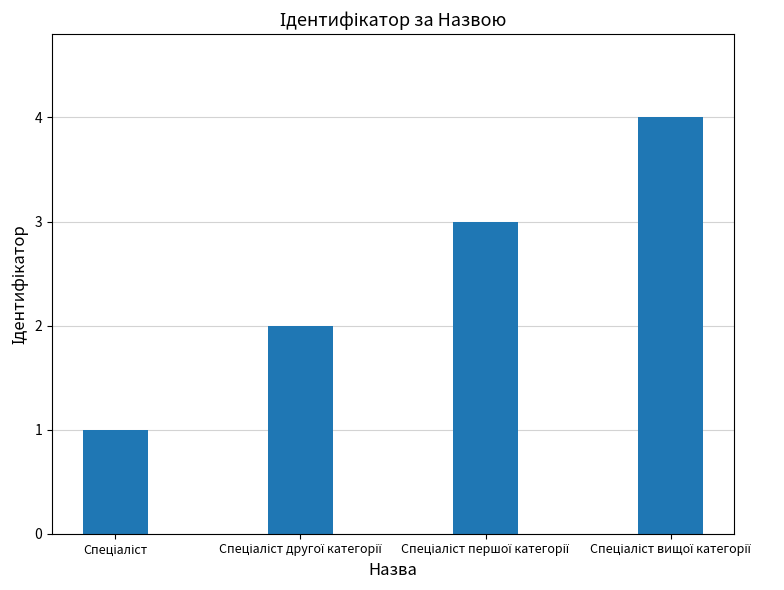

Reading left to right, extract all data points from this chart.

1	2	3	4